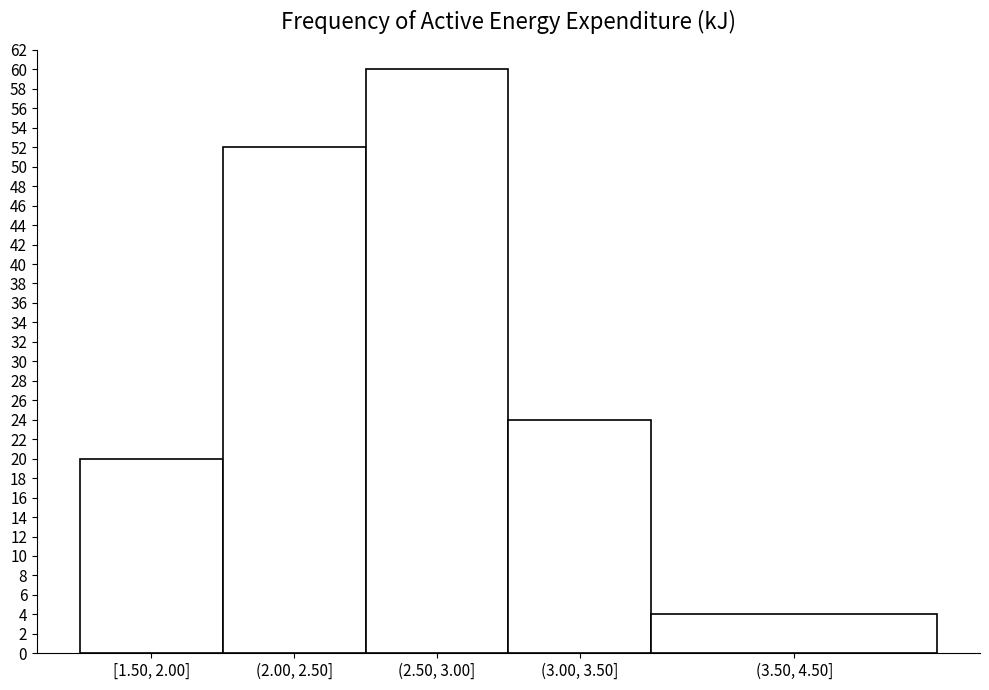

Reading right to left, extract all data points from this chart.

(3.50, 4.50]=4	(3.00, 3.50]=24	(2.50, 3.00]=60	(2.00, 2.50]=52	[1.50, 2.00]=20